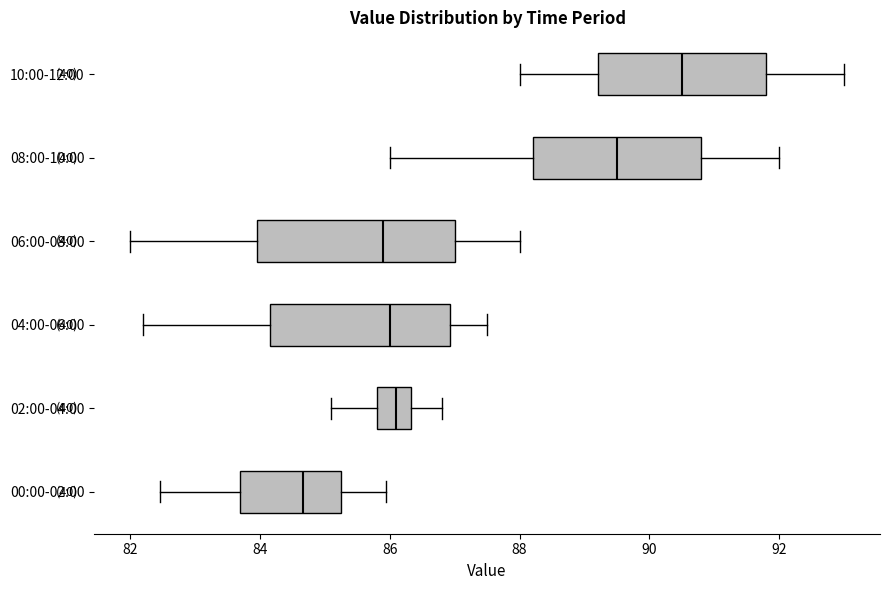

Which box's median line is the furthest to the right?

10:00-12:00